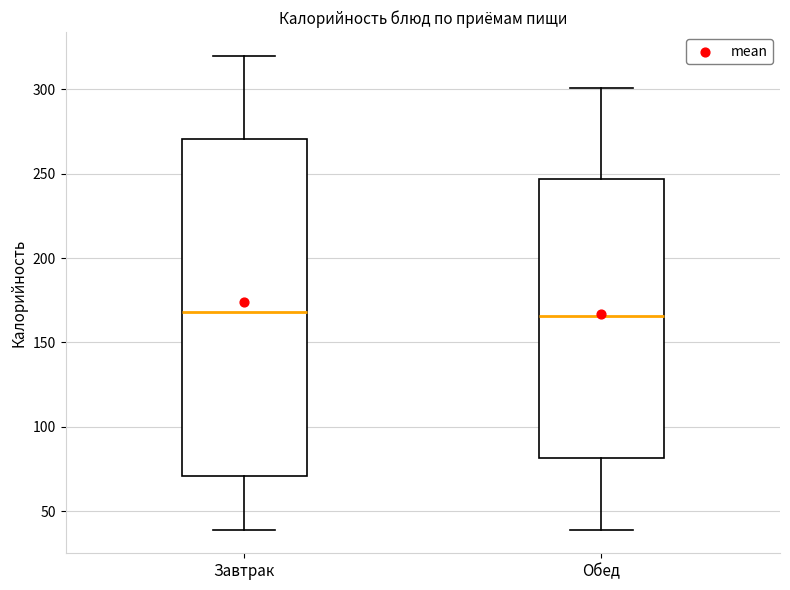

Reading left to right, read every box against the y-axis: the position of its median line, the range the box covers, and the ends of its whiskers. The values are not printed on the chart, so give them approximately, as read against the axis.

Завтрак: median 170, box 70 to 270, whiskers 40 to 320
Обед: median 165, box 80 to 245, whiskers 40 to 300